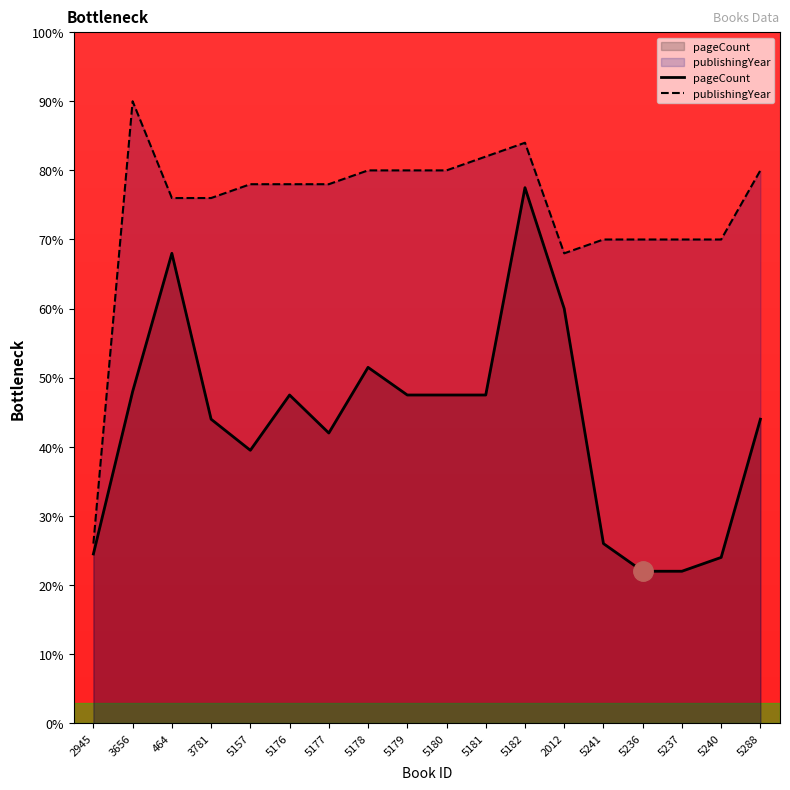

Between 464 and 5241, which series saw the biggest shift?

pageCount